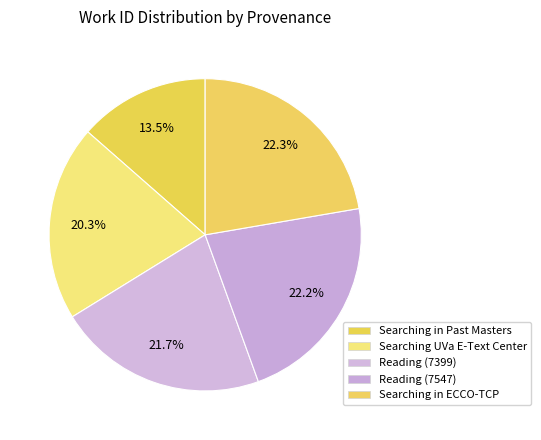

How many segments does this pie chart have?

5